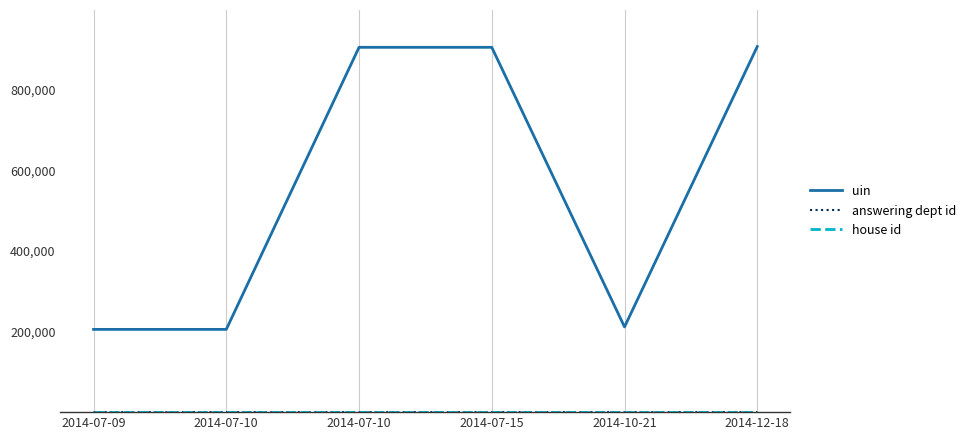

Which series has the widest spread of values?

uin